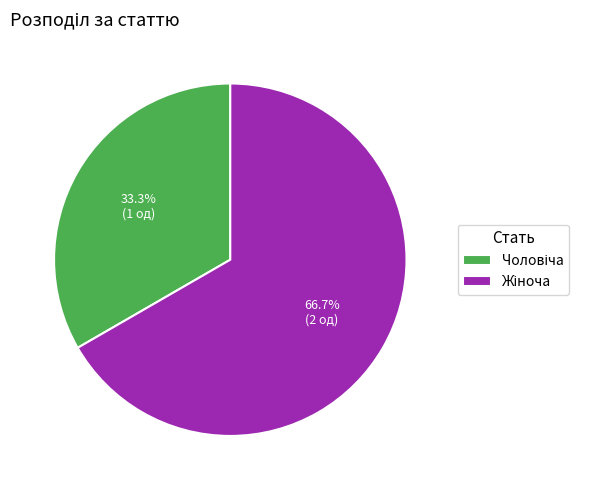

Is there a majority slice in this chart?

Yes